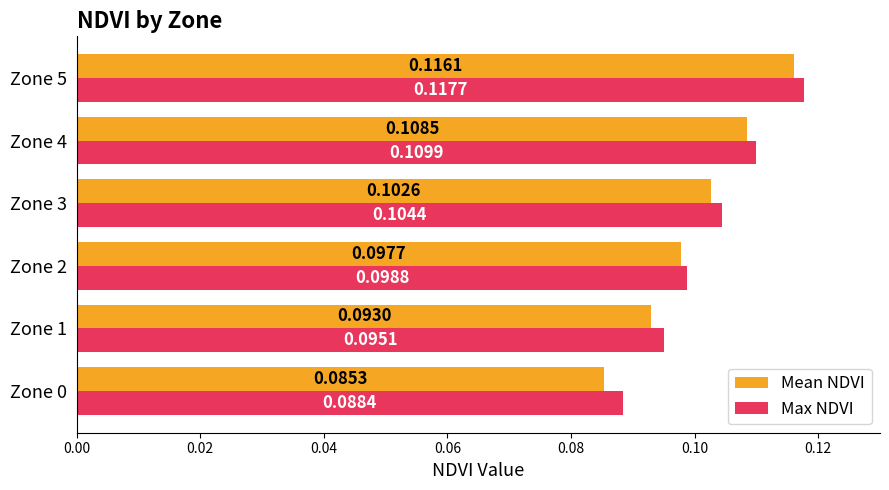

How many series are shown in this chart?

2